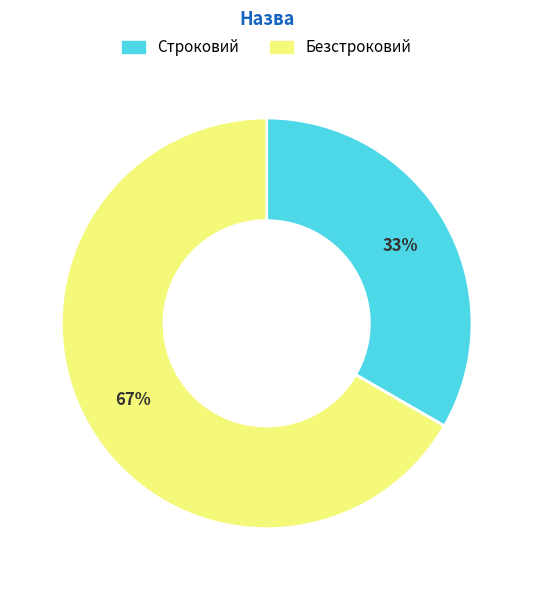

Approximately how many times larger is the value at Безстроковий compared to Строковий?

2.0